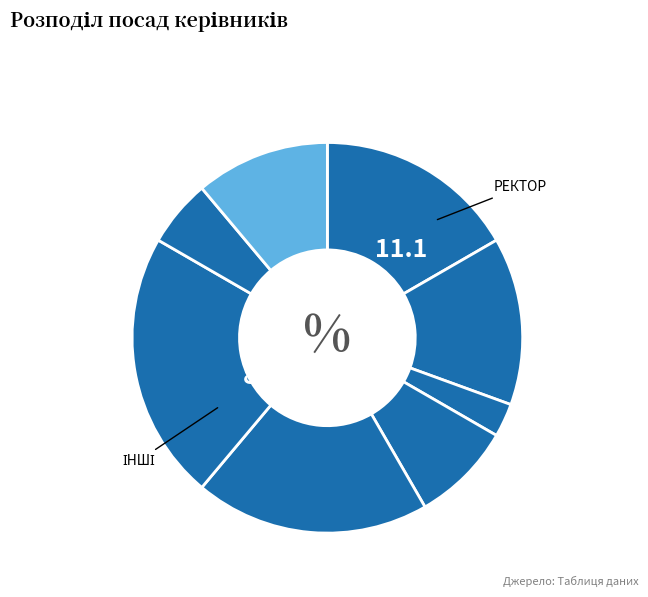

Is there any slice that represents more than half of the pie?

No